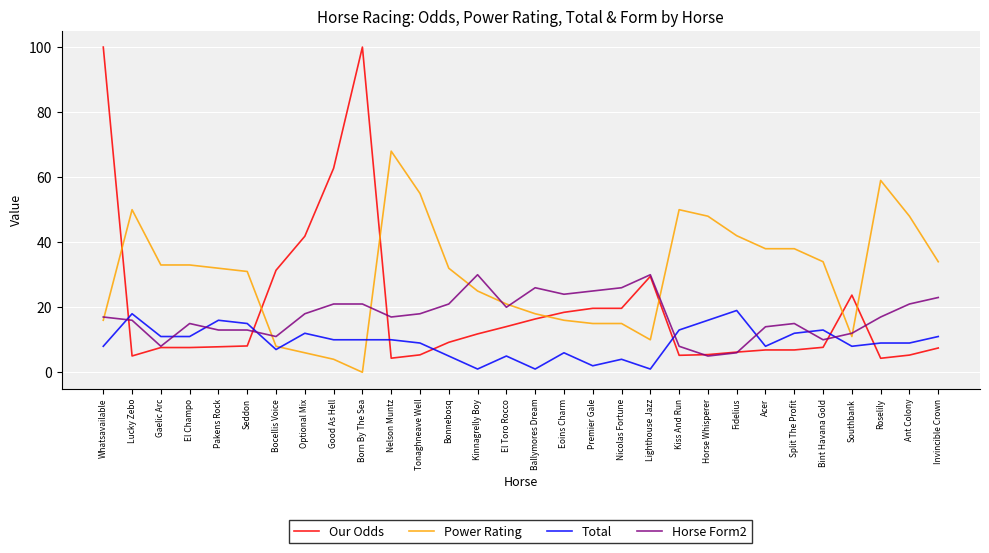

Is it true that Our Odds equals 69.8 at Optional Mix?

False